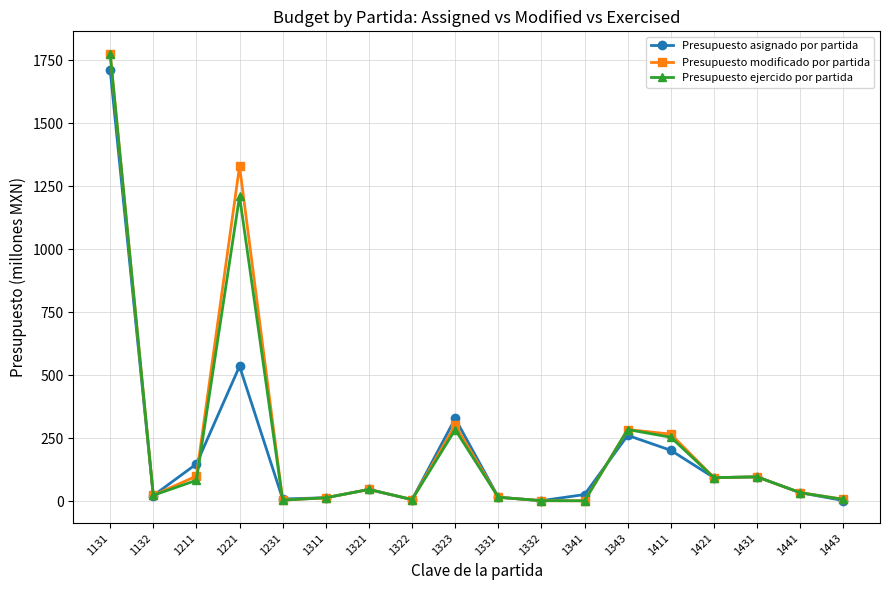

True or false: Presupuesto ejercido por partida has a value of 15.2 at 1331.

True